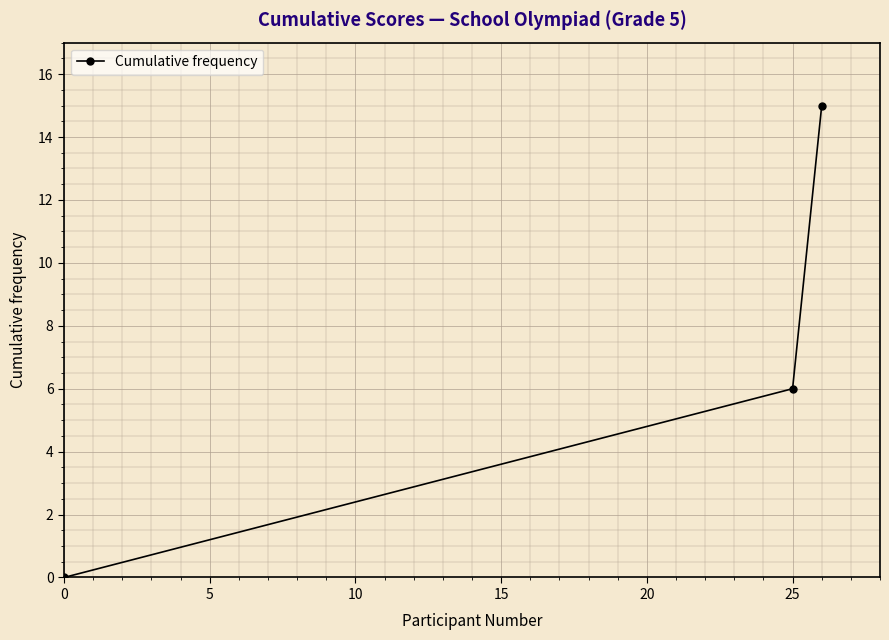

What is the average value?

7